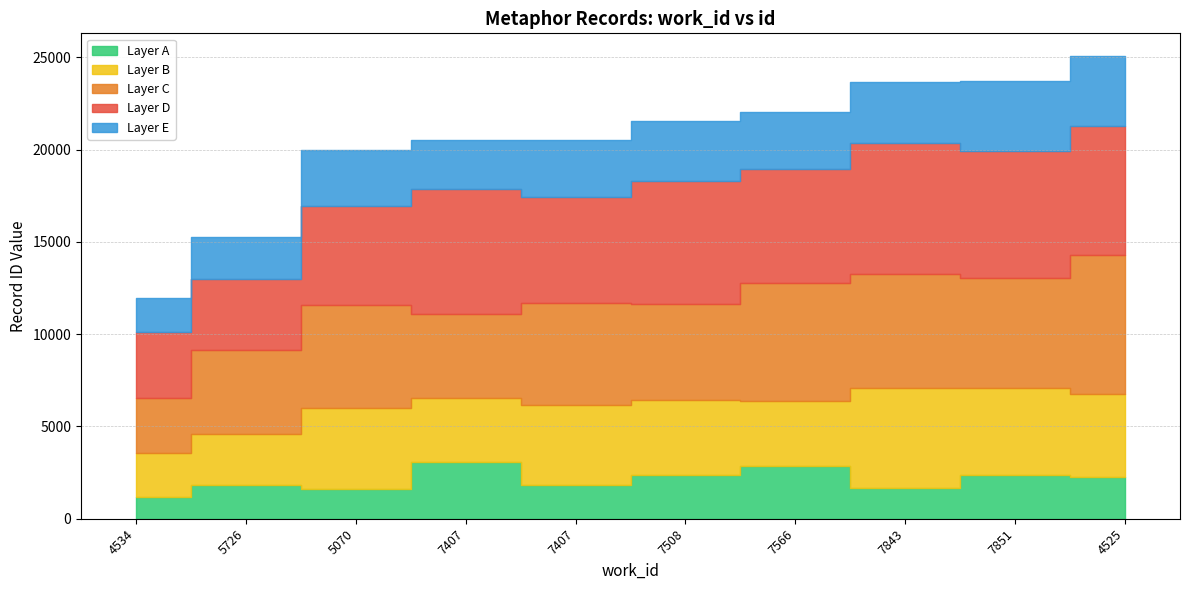

What is the difference between the second highest and second lowest values?

8430